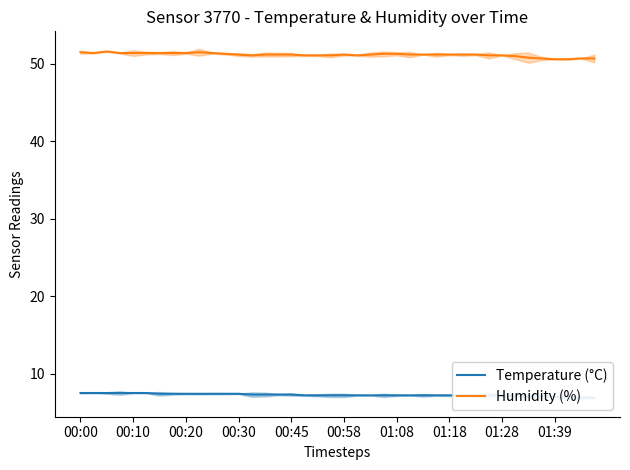

The Humidity (%) series shows 86.8 at 01:39. True or false?

False